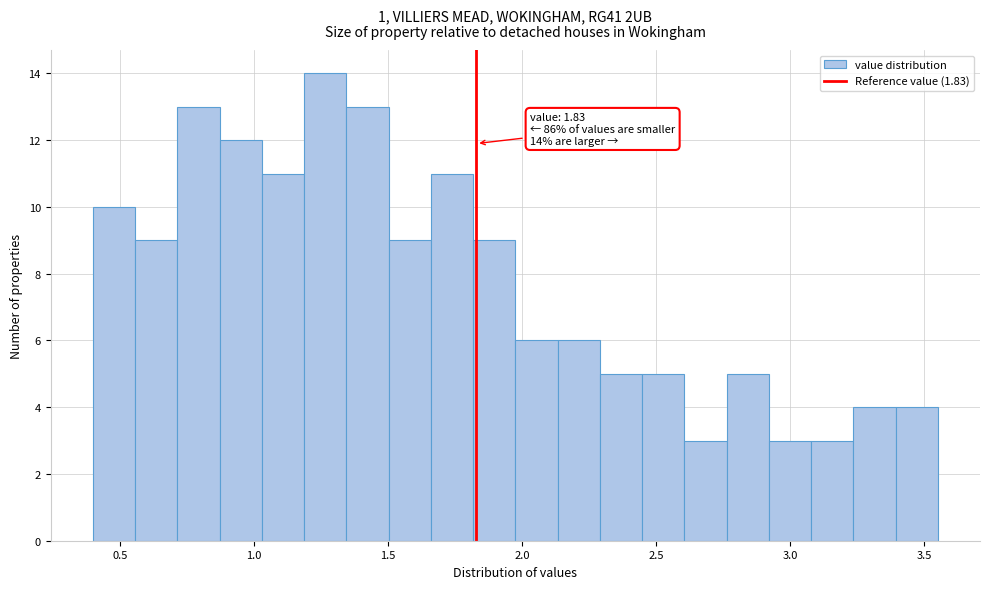

Around what value on the x-axis is the tallest bar? Give the approximate position of its centre, as read against the axis.

1.25